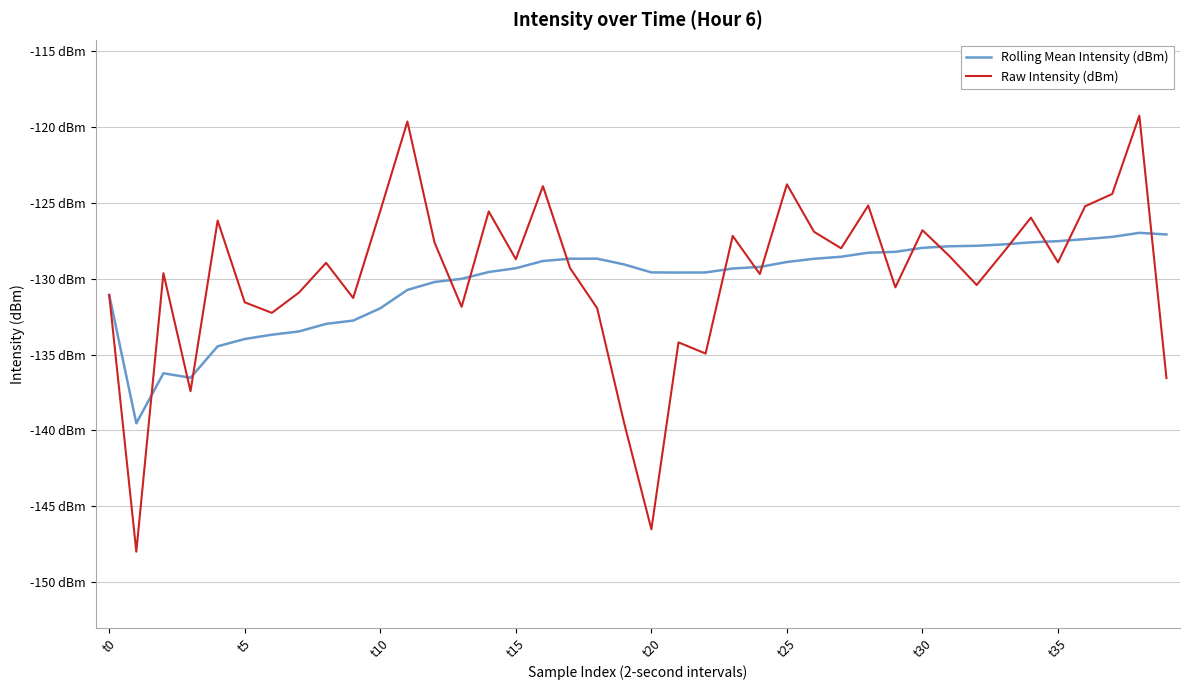

Rank the series by their average value, from highest to lowest.

Raw Intensity (dBm), Rolling Mean Intensity (dBm)